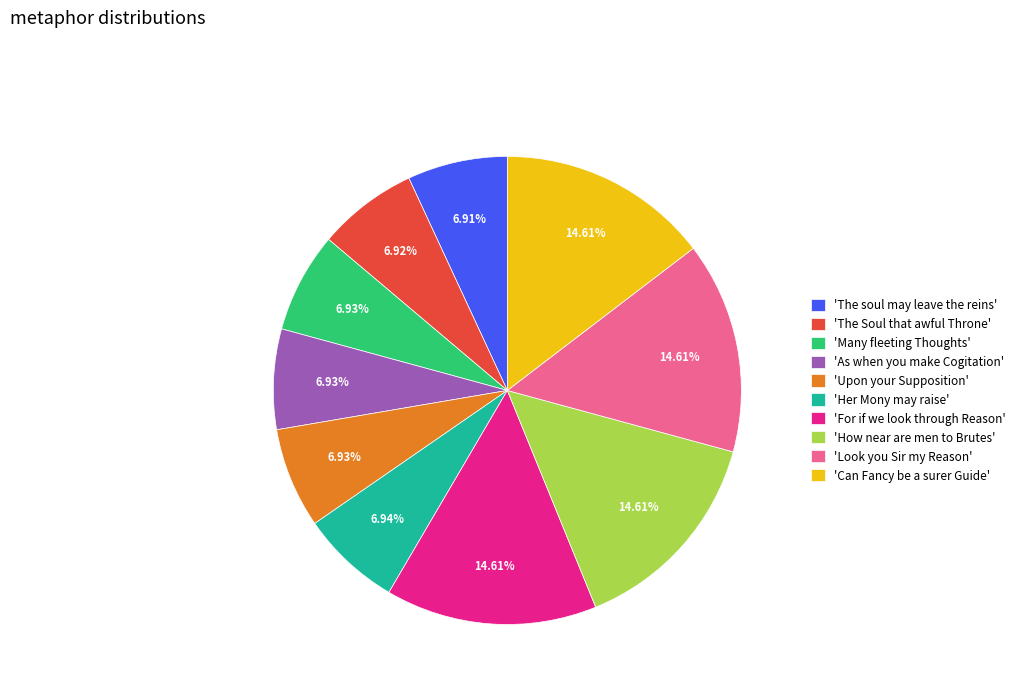

Approximately how many times larger is the value at 'Can Fancy be a surer Guide' compared to 'As when you make Cogitation'?

2.1